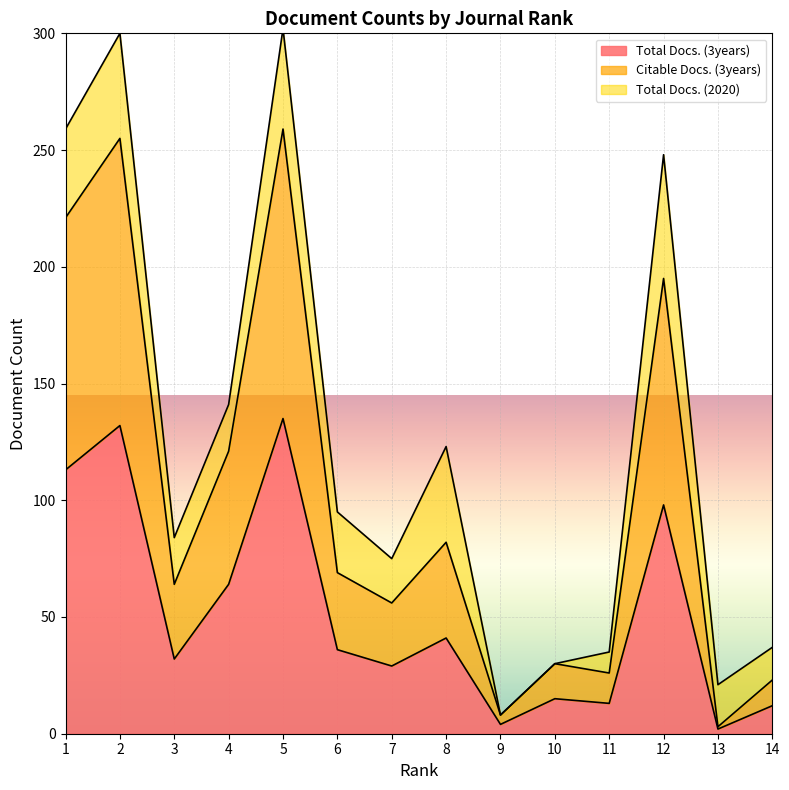

What is the sum of the Total Docs. (3years) values at 13 and 6?

38